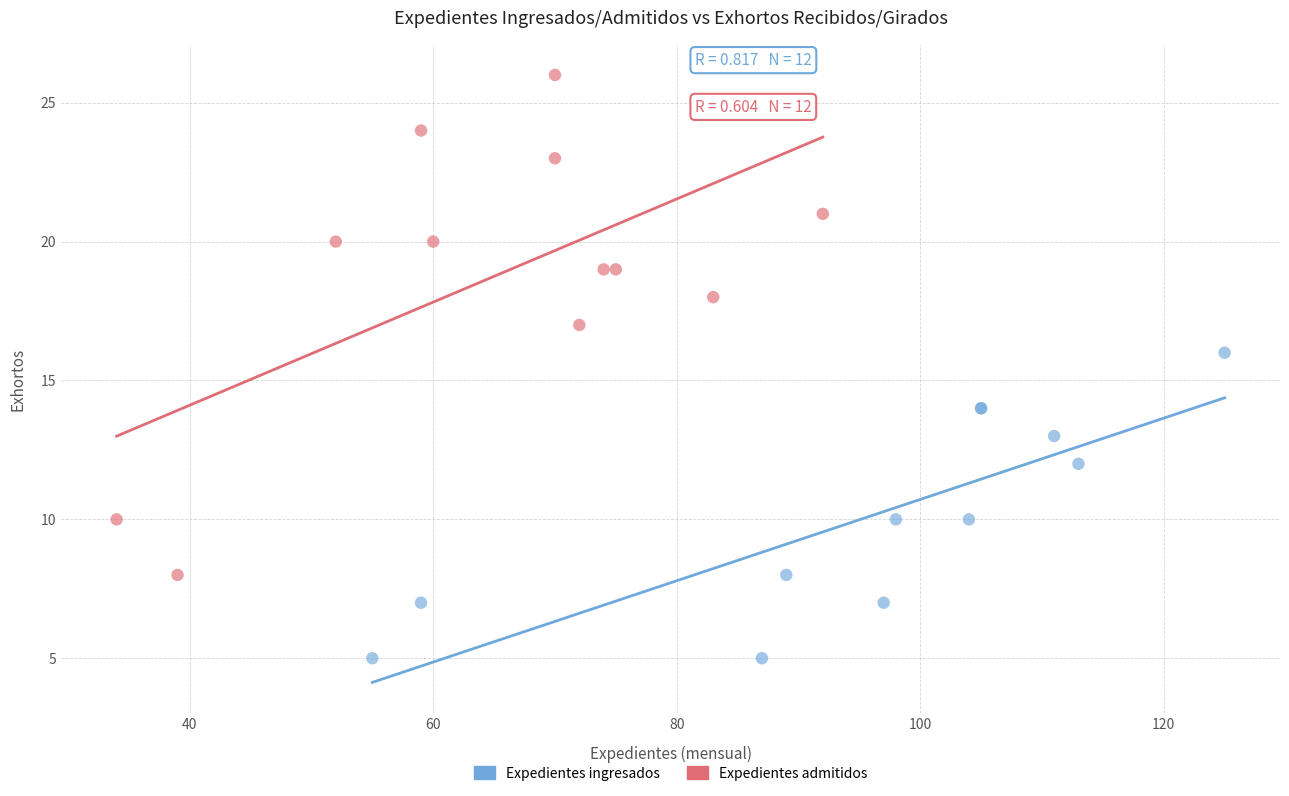

Which series reaches the minimum Y coordinate?

Expedientes ingresados